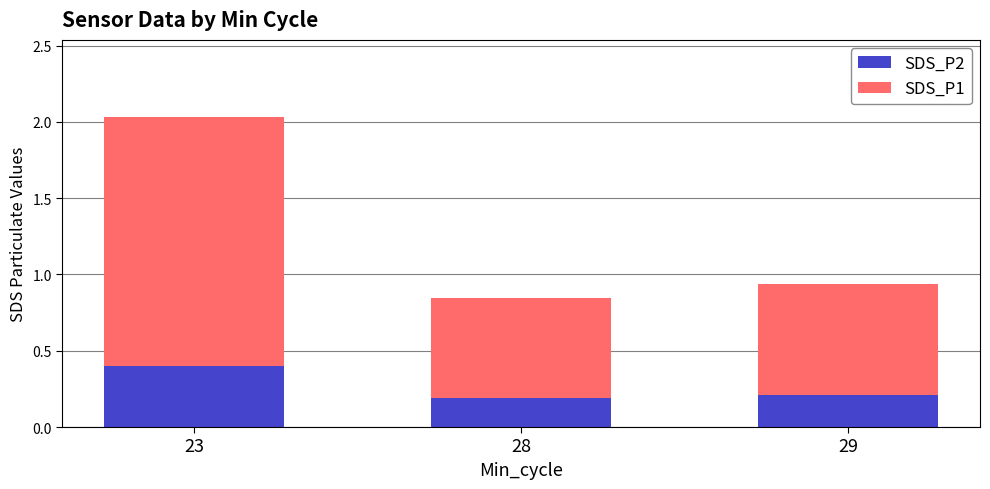

How many bars are there in total?

3